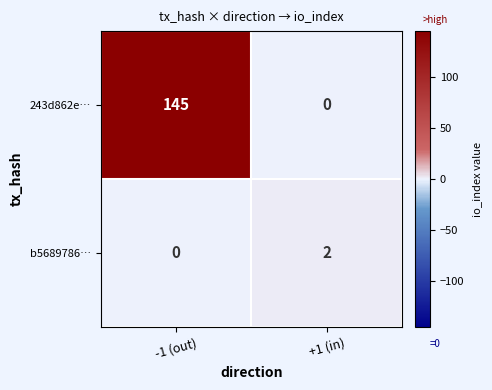

Which category has the highest value across all series?

-1 (out)